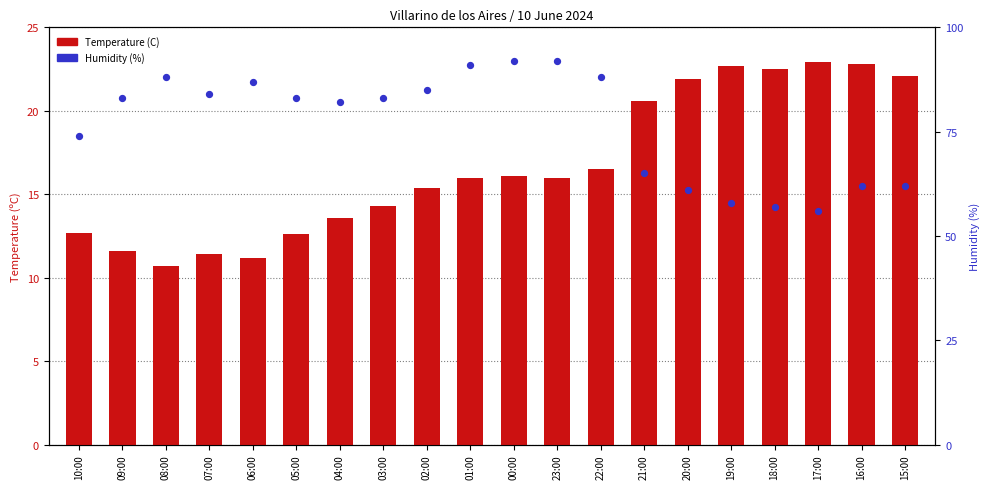

At how many categories does at least one series exceed 47?

20